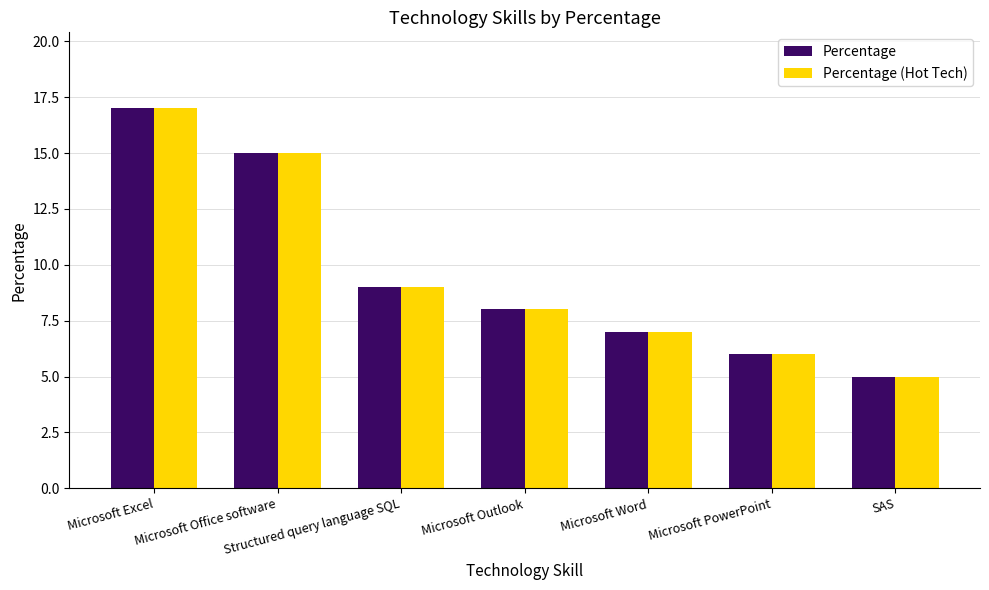

Are the bars grouped side by side (vs. stacked)?

Yes